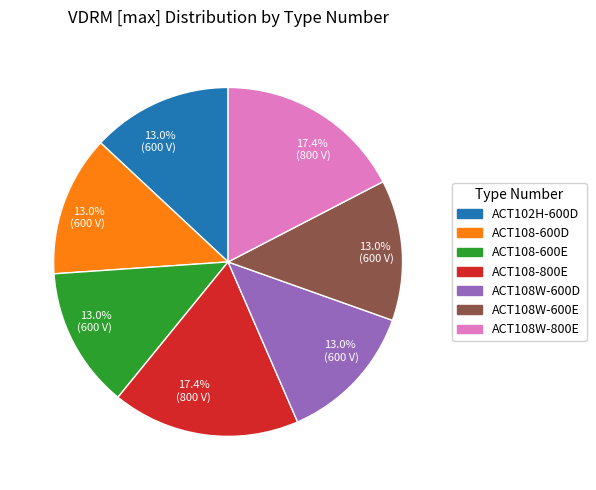

How many segments does this pie chart have?

7